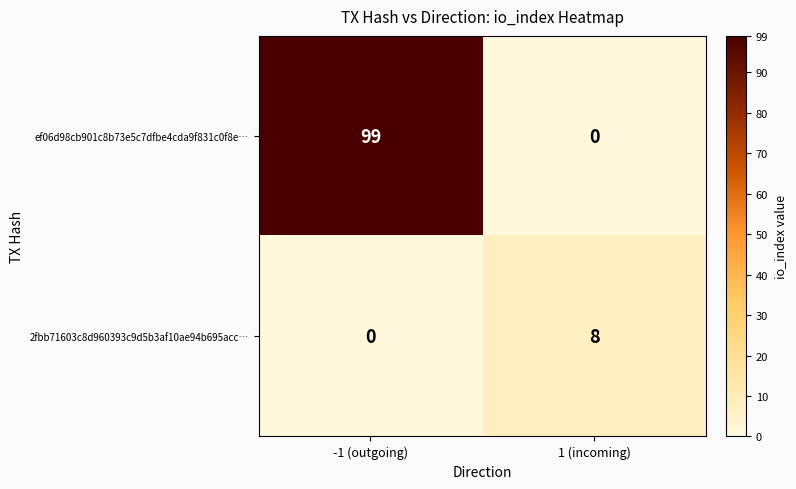

Where is ef06d98cb901c8b73e5c7dfbe4cda9f831c0f8e… nearest to the value 49?

1 (incoming)